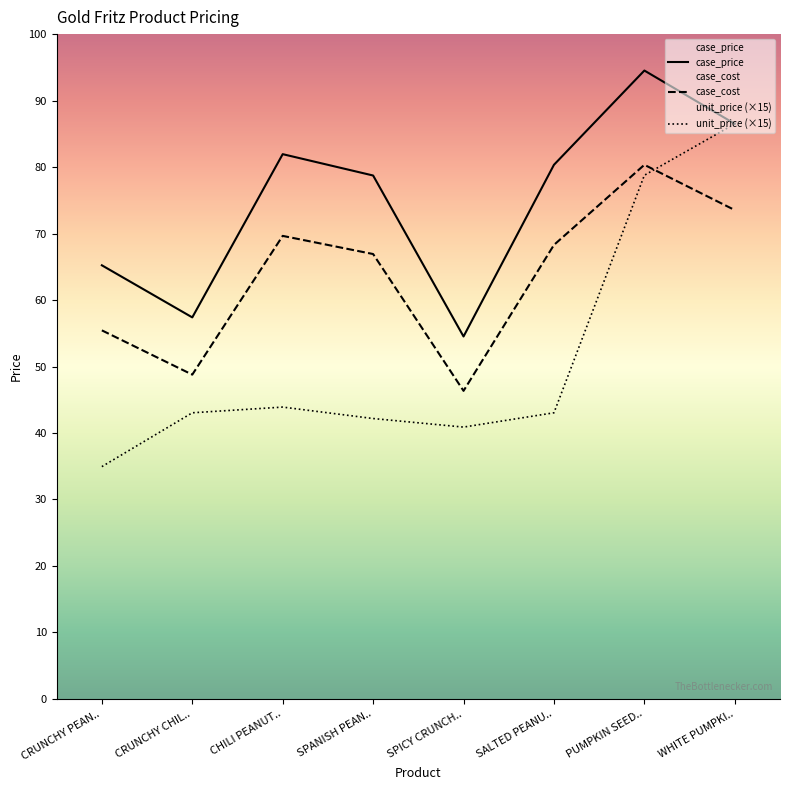

Which series has the largest total across all categories?

case_price